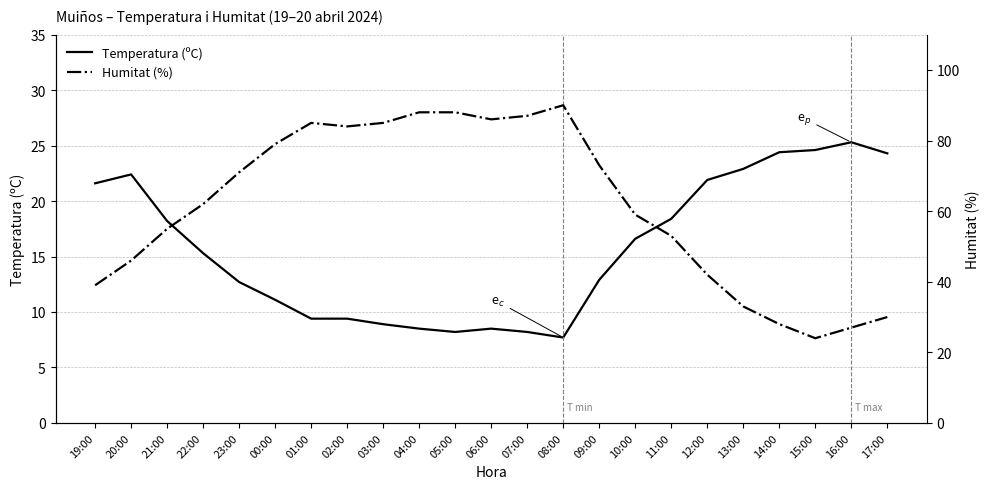

At which label does Temperatura (ºC) first exceed 15?

19:00